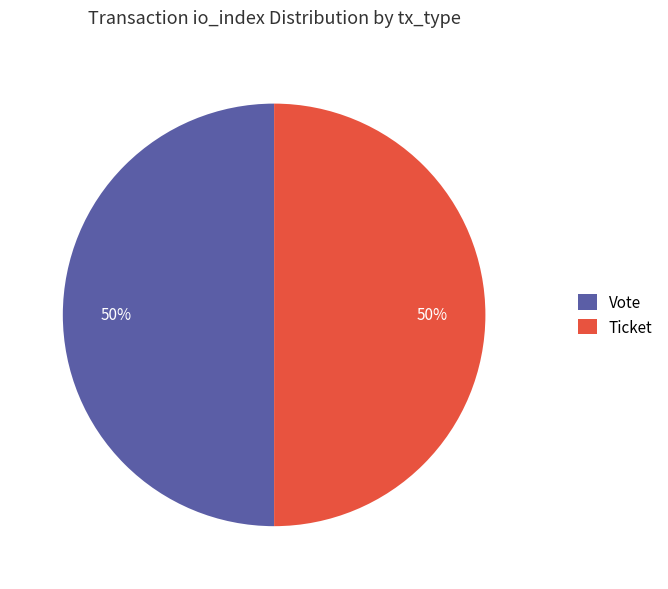

To the nearest percent, what is the average slice percentage?

50%